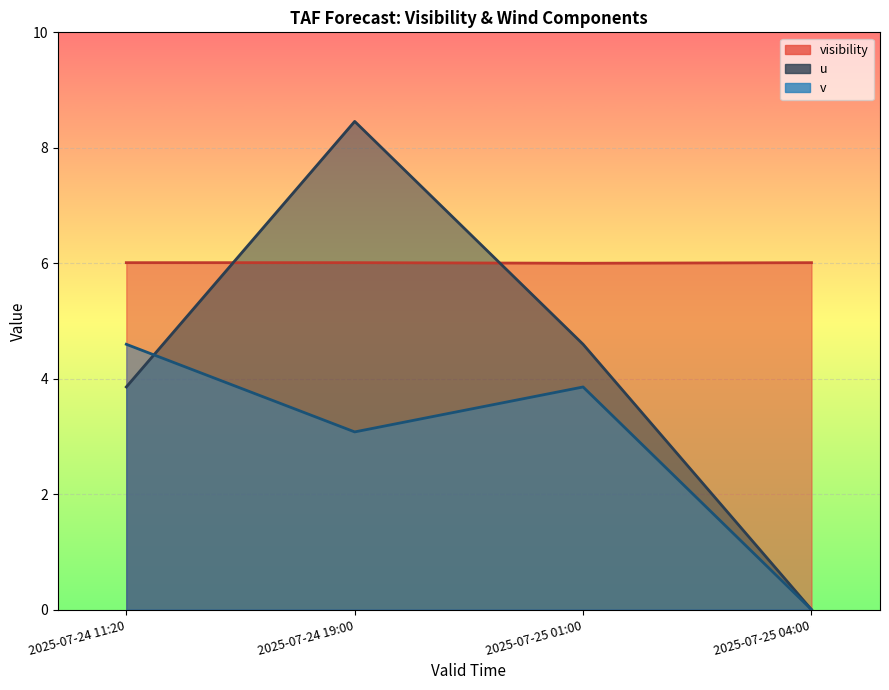

How many lines are shown in the chart?

3